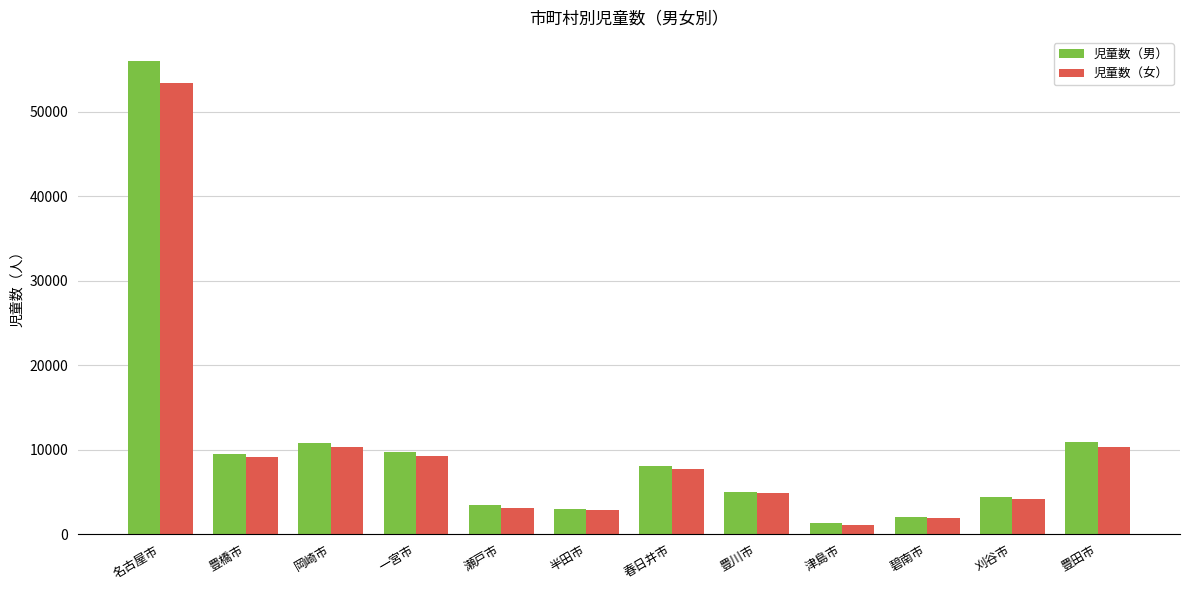

What is the value of the 児童数（女） bar at the 7th from the left?

7645